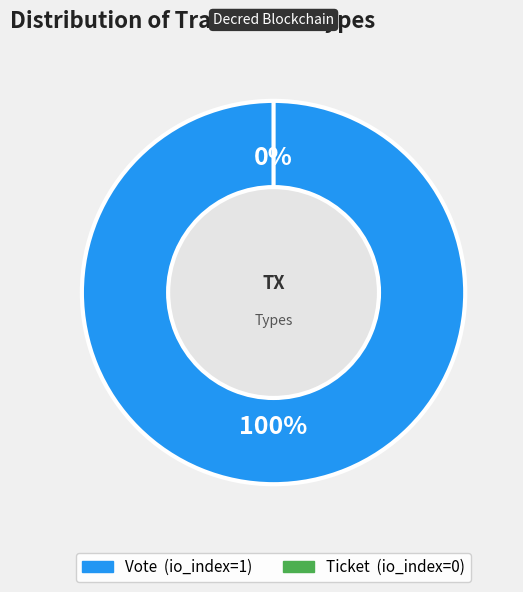

Which slice is the largest?

Vote